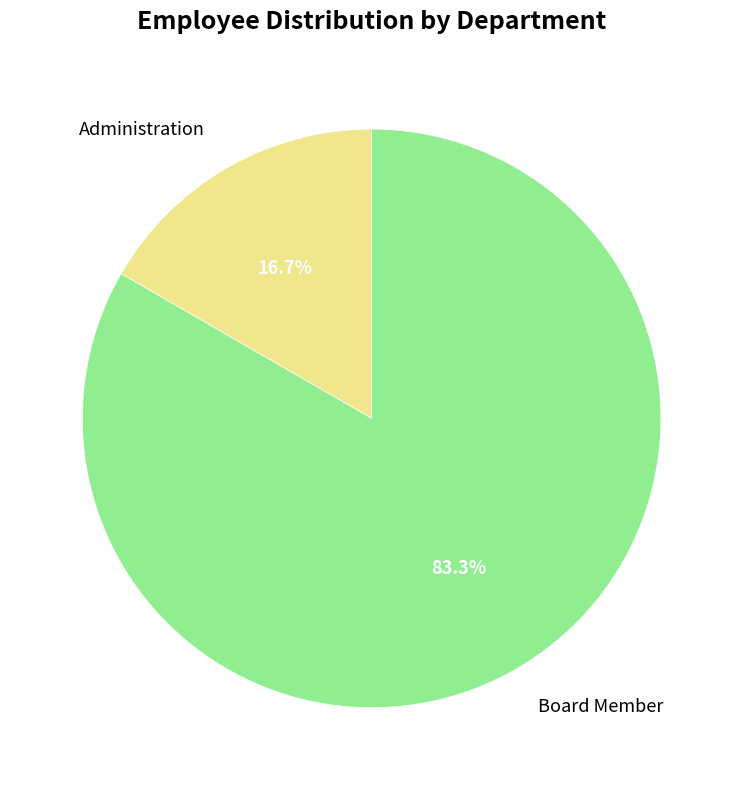

Which category has the biggest portion of the pie?

Board Member